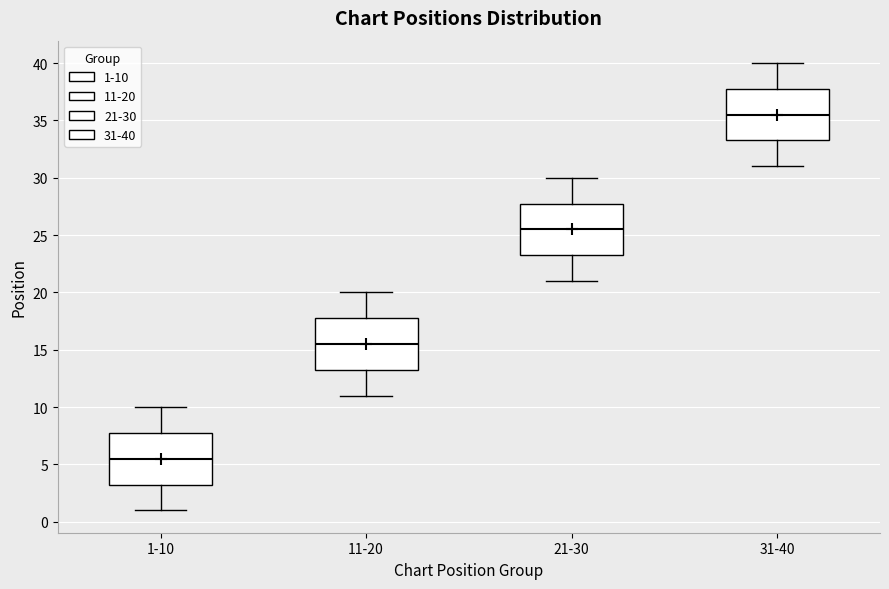

Where is the lower edge of the box for 21-30 on the y-axis? The values are not printed on the chart, so give them approximately, as read against the axis.

23.5